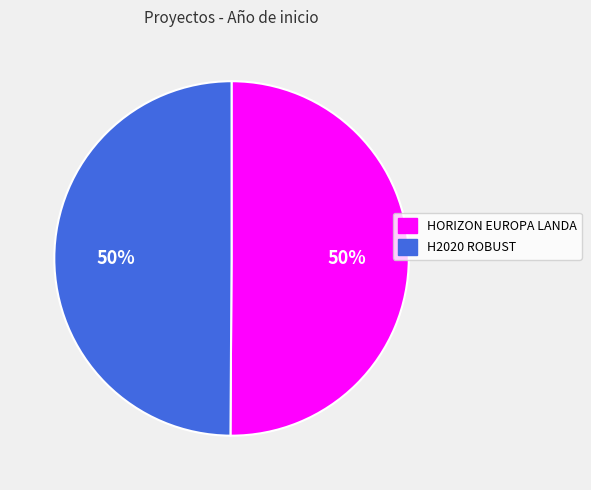

Is the sum of HORIZON EUROPA LANDA and H2020 ROBUST greater than half?

Yes